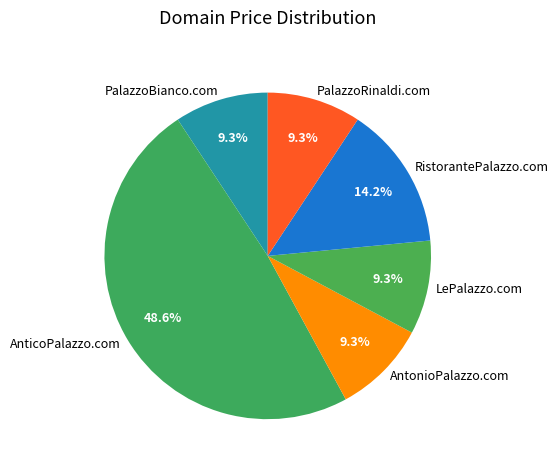

Count the number of slices in the pie.

6